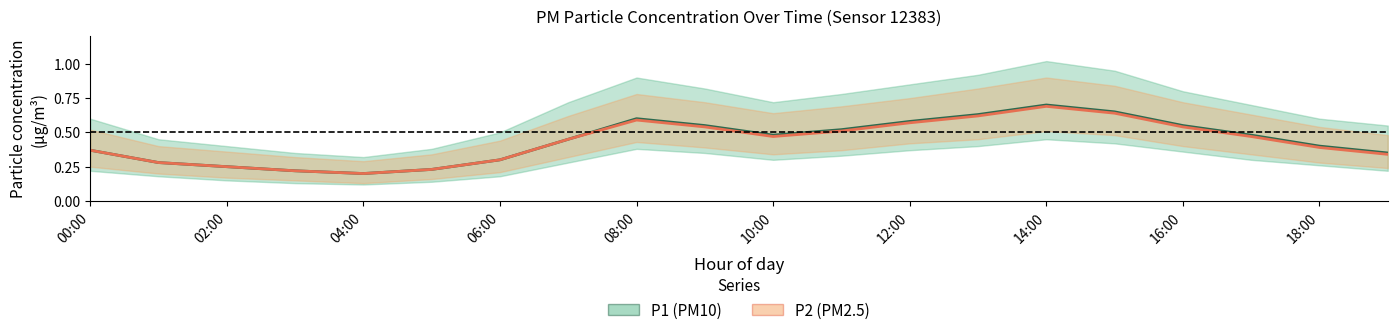

What is the highest value of the P2 series?

0.7